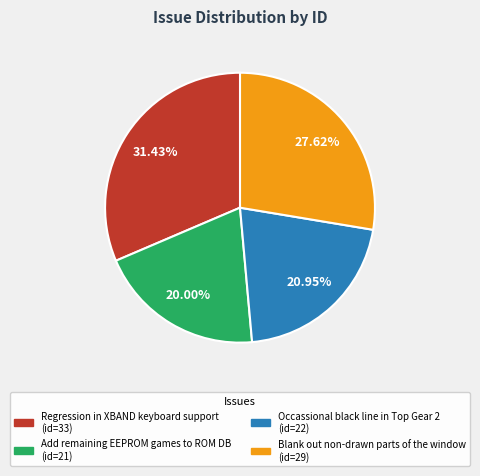

Which category has the biggest portion of the pie?

Regression in XBAND keyboard support